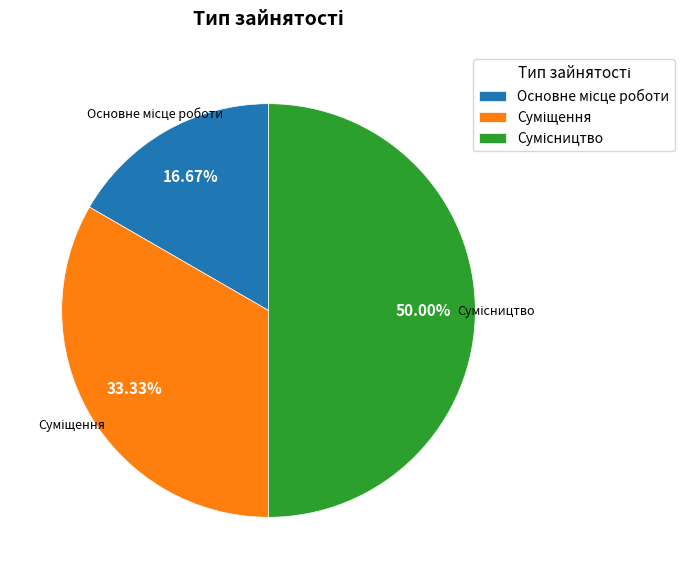

The Суміщення slice represents 33% of the pie. True or false?

True